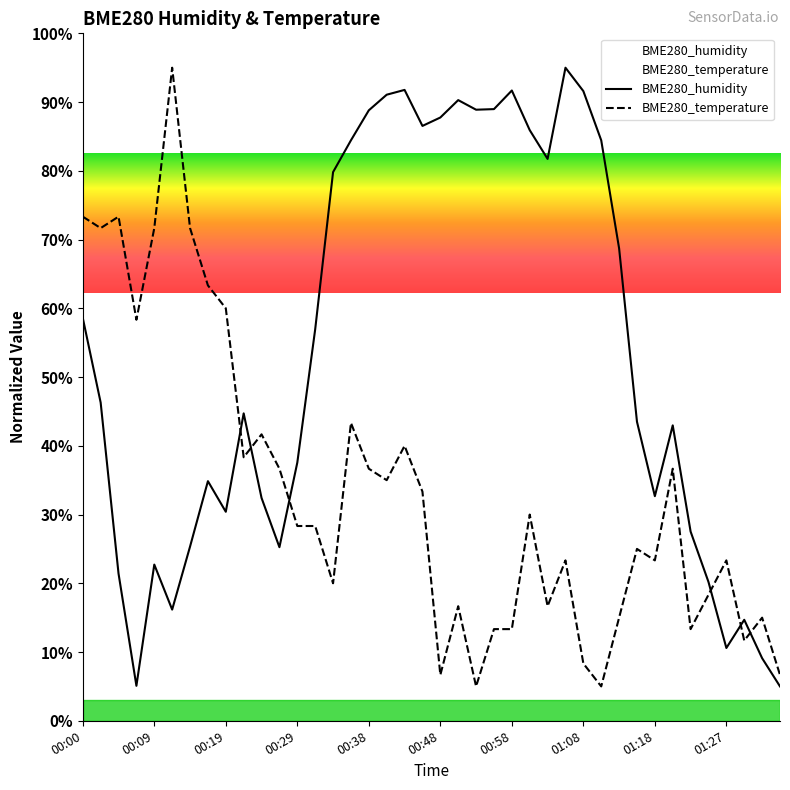

In BME280_humidity, how many points are lower than both neighbors (excluding endpoints)?

9